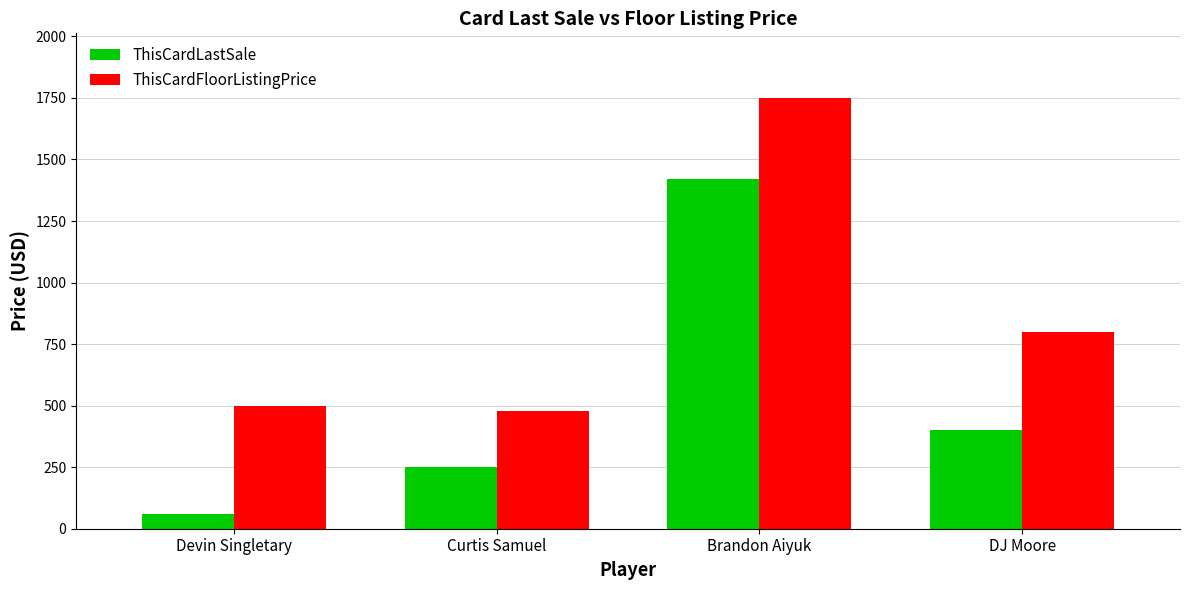

What is the difference between the highest and lowest values at DJ Moore?

400